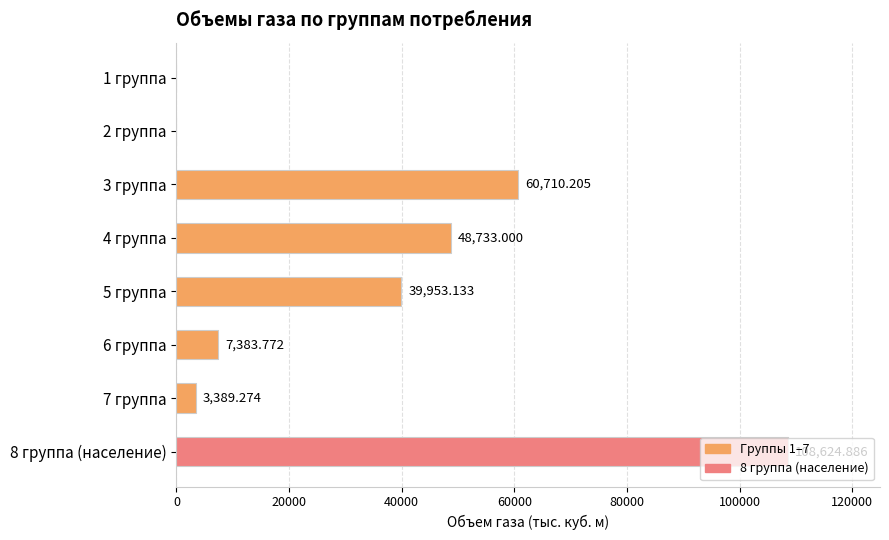

Between 4 группа and 5 группа, which is larger?

4 группа